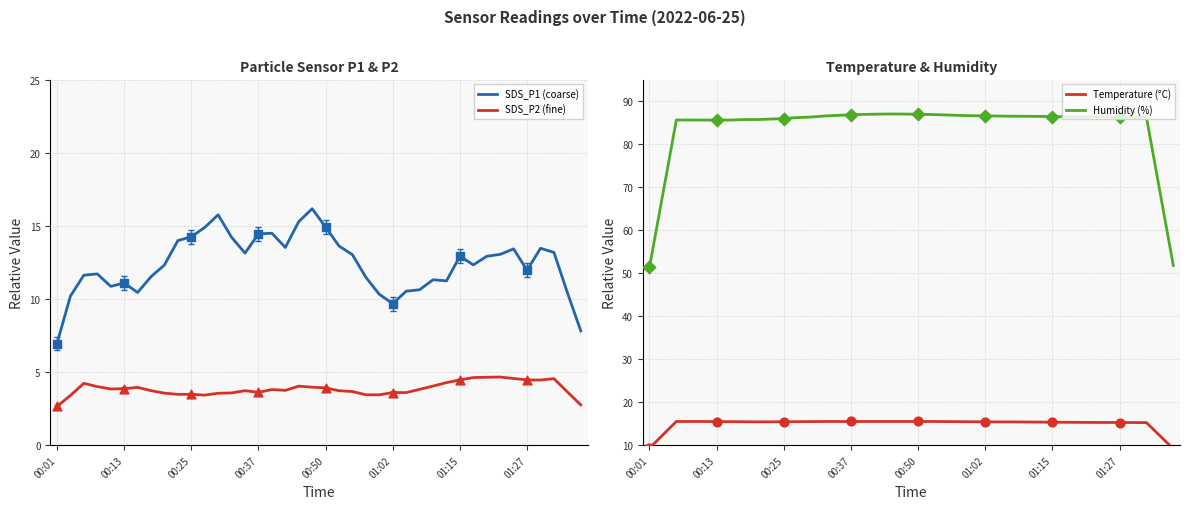

Which series has the widest spread of Y values?

Humidity (%)